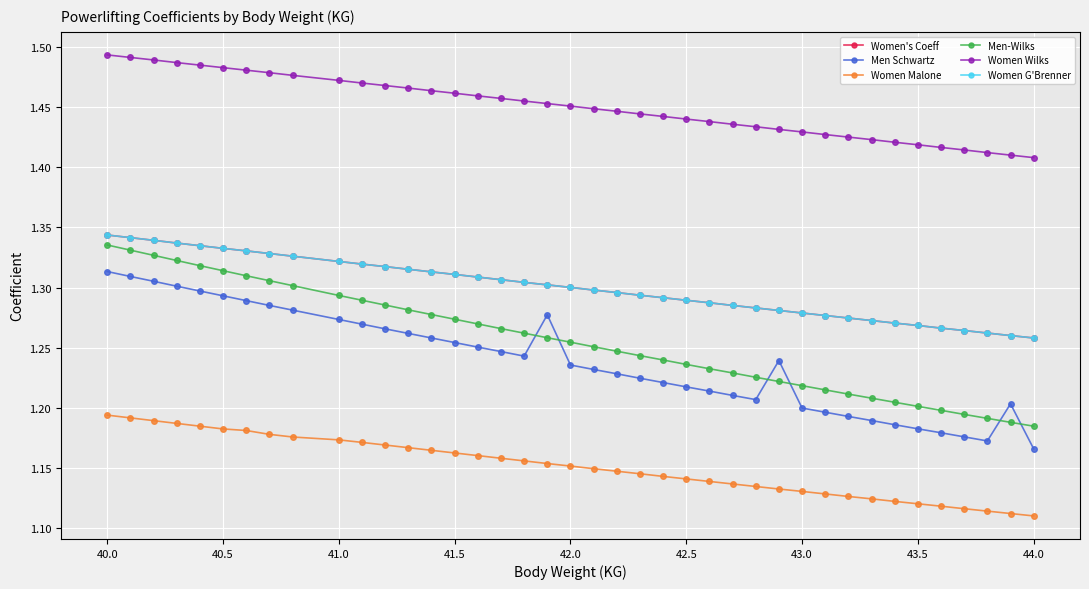

Reading left to right, list all the values displayed in this chart.

Women's Coeff: 1.3	1.3	1.3	1.3	1.3	1.3	1.3	1.3	1.3	1.3	1.3	1.3	1.3	1.3	1.3	1.3	1.3	1.3	1.3	1.3	1.3	1.3	1.3	1.3	1.3	1.3	1.3	1.3	1.3	1.3	1.3	1.3	1.3	1.3	1.3	1.3	1.3	1.3	1.3	1.3
Men Schwartz: 1.3	1.3	1.3	1.3	1.3	1.3	1.3	1.3	1.3	1.3	1.3	1.3	1.3	1.3	1.3	1.3	1.2	1.2	1.3	1.2	1.2	1.2	1.2	1.2	1.2	1.2	1.2	1.2	1.2	1.2	1.2	1.2	1.2	1.2	1.2	1.2	1.2	1.2	1.2	1.2
Women Malone: 1.2	1.2	1.2	1.2	1.2	1.2	1.2	1.2	1.2	1.2	1.2	1.2	1.2	1.2	1.2	1.2	1.2	1.2	1.2	1.2	1.1	1.1	1.1	1.1	1.1	1.1	1.1	1.1	1.1	1.1	1.1	1.1	1.1	1.1	1.1	1.1	1.1	1.1	1.1	1.1
Men-Wilks: 1.3	1.3	1.3	1.3	1.3	1.3	1.3	1.3	1.3	1.3	1.3	1.3	1.3	1.3	1.3	1.3	1.3	1.3	1.3	1.3	1.3	1.2	1.2	1.2	1.2	1.2	1.2	1.2	1.2	1.2	1.2	1.2	1.2	1.2	1.2	1.2	1.2	1.2	1.2	1.2
Women Wilks: 1.5	1.5	1.5	1.5	1.5	1.5	1.5	1.5	1.5	1.5	1.5	1.5	1.5	1.5	1.5	1.5	1.5	1.5	1.5	1.5	1.4	1.4	1.4	1.4	1.4	1.4	1.4	1.4	1.4	1.4	1.4	1.4	1.4	1.4	1.4	1.4	1.4	1.4	1.4	1.4
Women G'Brenner: 1.3	1.3	1.3	1.3	1.3	1.3	1.3	1.3	1.3	1.3	1.3	1.3	1.3	1.3	1.3	1.3	1.3	1.3	1.3	1.3	1.3	1.3	1.3	1.3	1.3	1.3	1.3	1.3	1.3	1.3	1.3	1.3	1.3	1.3	1.3	1.3	1.3	1.3	1.3	1.3